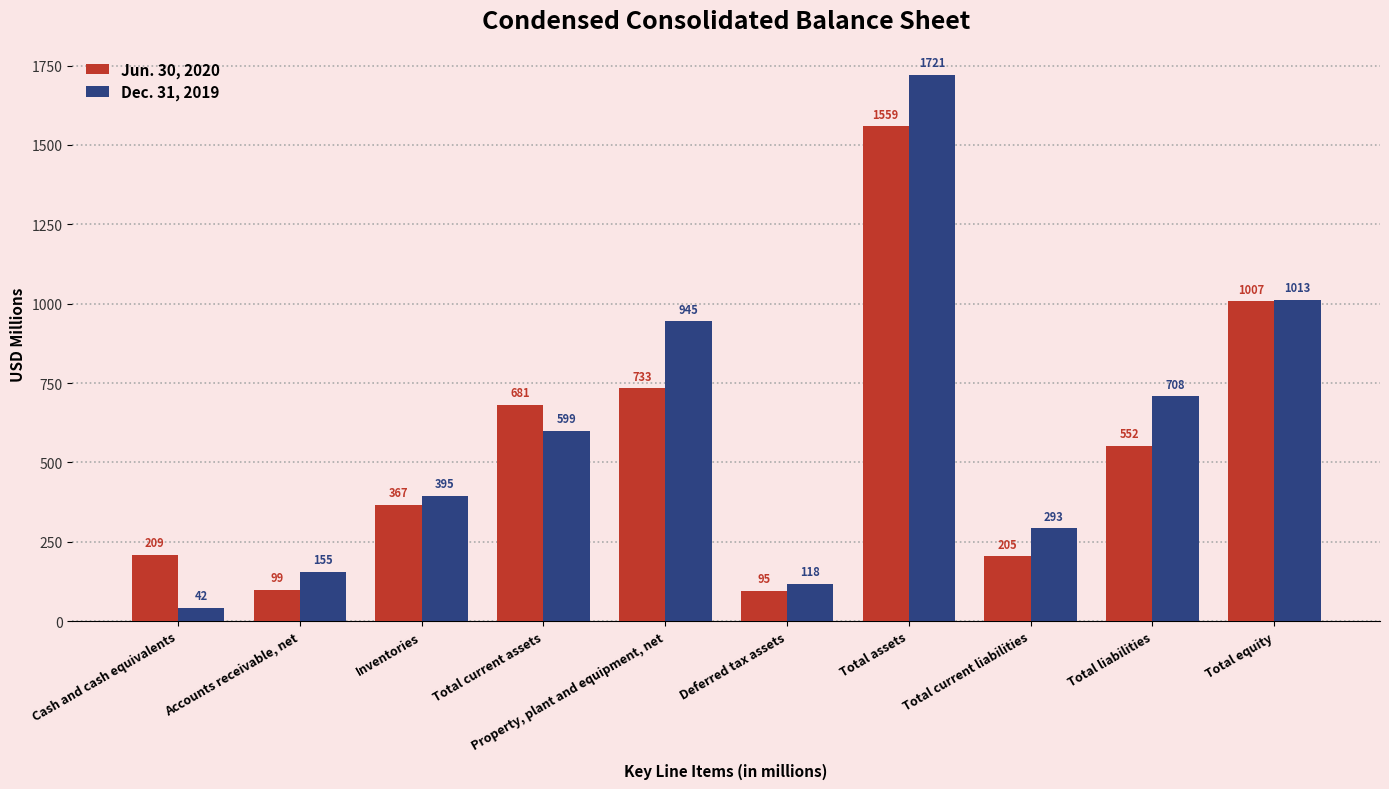

The Dec. 31, 2019 series shows 945 at Property, plant and equipment, net. True or false?

True